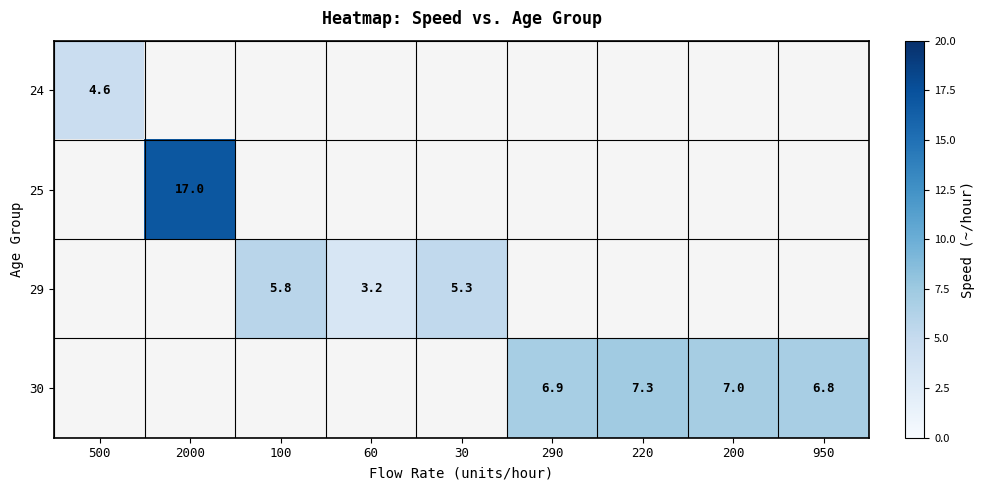

The value of 29 at 60 is 3.2. True or false?

True